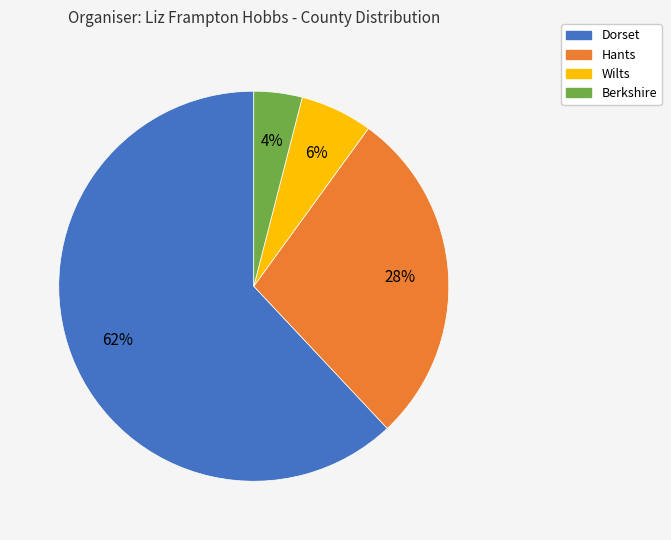

What percentage is the Dorset slice, to the nearest percent?

62%